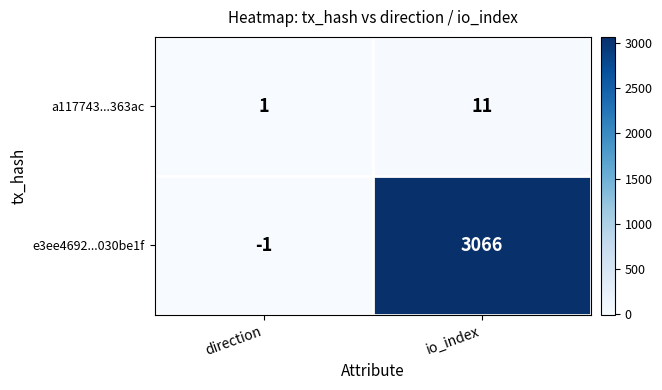

Reading left to right, transcribe all the data shown in this chart.

a117743...363ac: 1	11
e3ee4692...030be1f: -1	3066